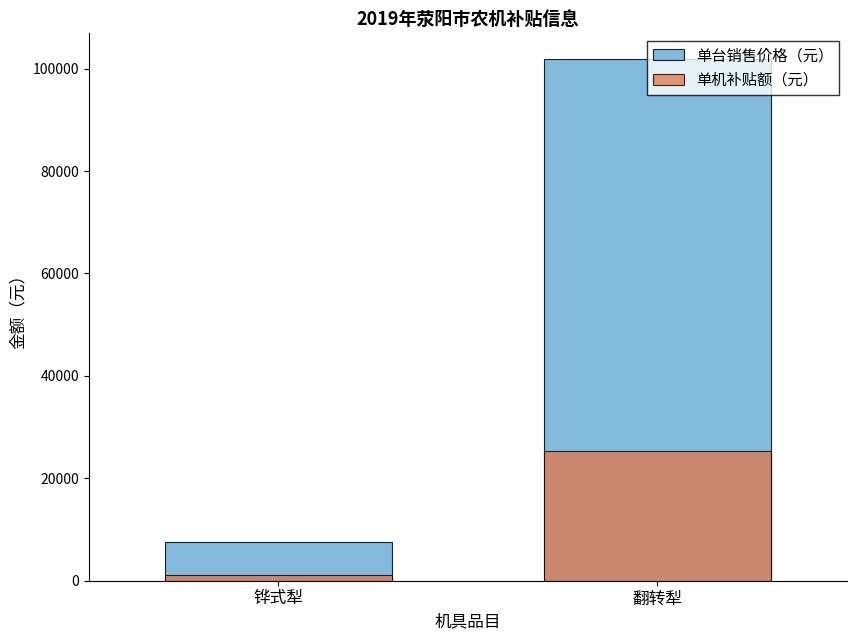

What is the label of the 2nd bar from the right?

铧式犁